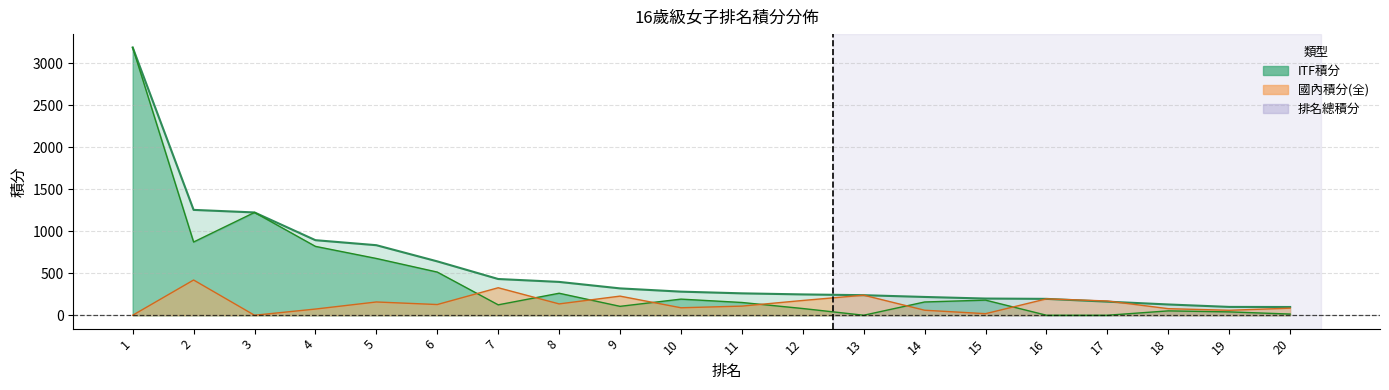

How many intersections are there between ITF積分 and 國內積分(全)?

7